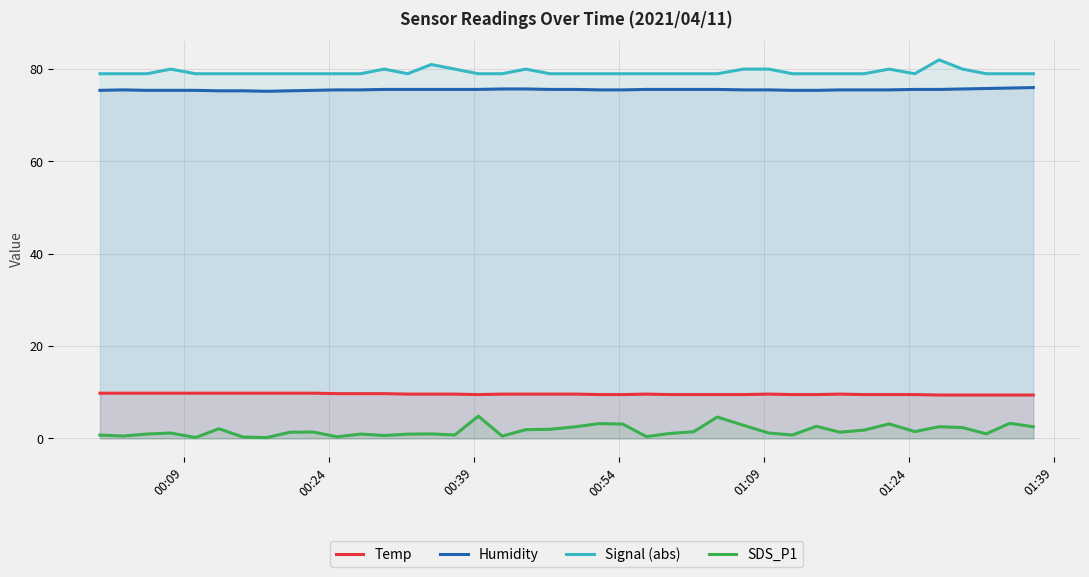

What is the maximum value shown in the chart?

82.0